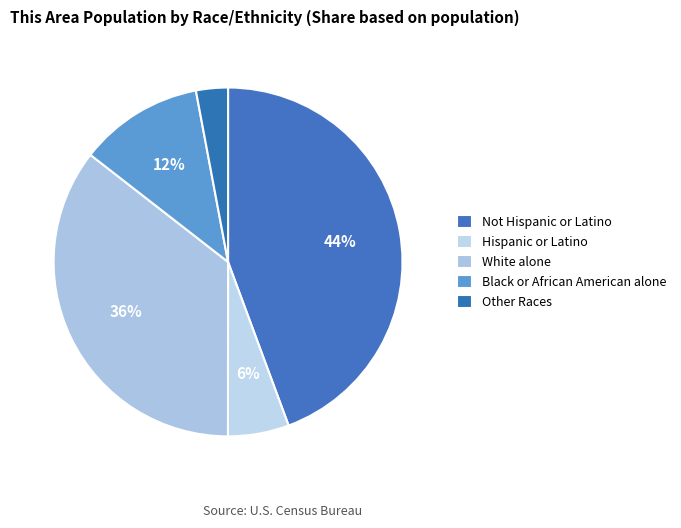

How many segments does this pie chart have?

5